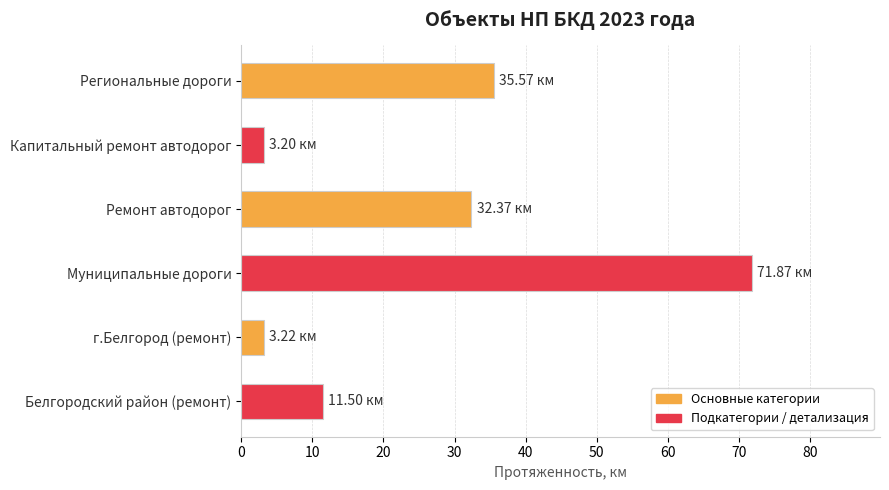

What is the difference between the maximum and minimum values?

68.7